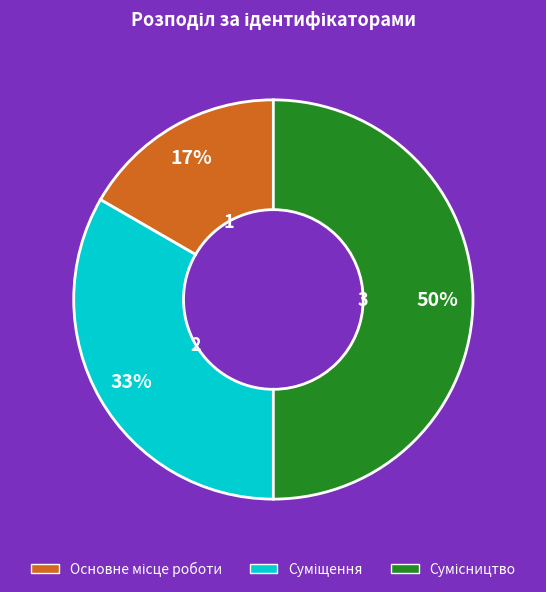

To the nearest percent, what is the difference between the largest and smallest slice percentages?

33%